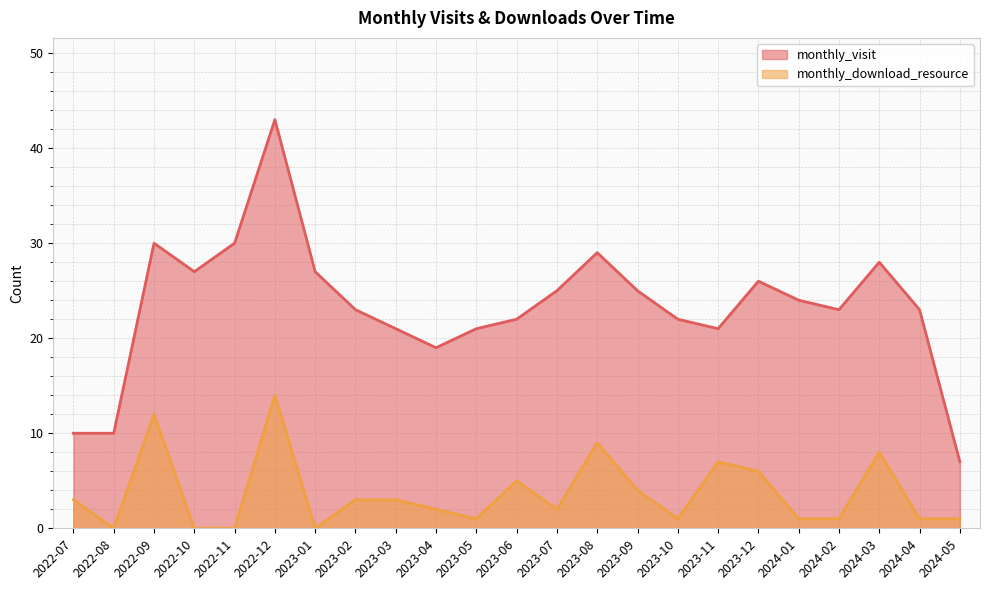

True or false: monthly_visit and monthly_download_resource intersect in this chart.

False